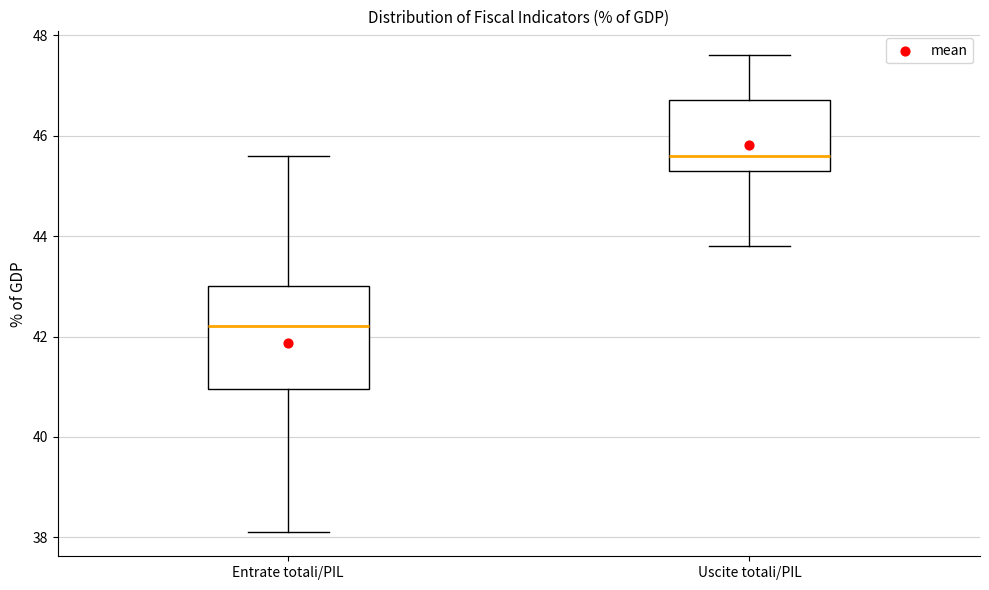

Reading left to right, transcribe this box plot: for each box, give where its median line is, the range the box spans, and where its two whiskers end, as read against the y-axis. The values are not printed on the chart, so give them approximately, as read against the axis.

Entrate totali/PIL: median 42.2, box 41.0 to 43.0, whiskers 38.2 to 45.6
Uscite totali/PIL: median 45.6, box 45.4 to 46.8, whiskers 43.8 to 47.6